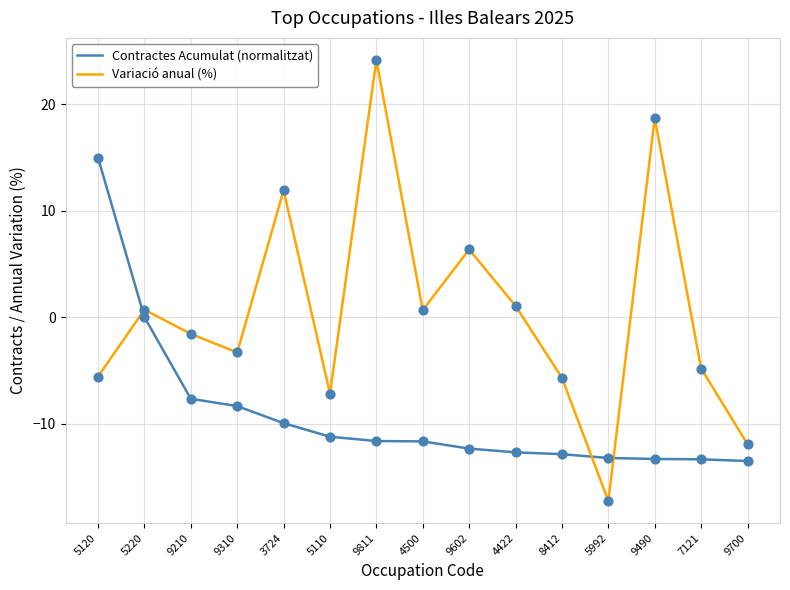

At which category is the sum across all series the highest?

9811